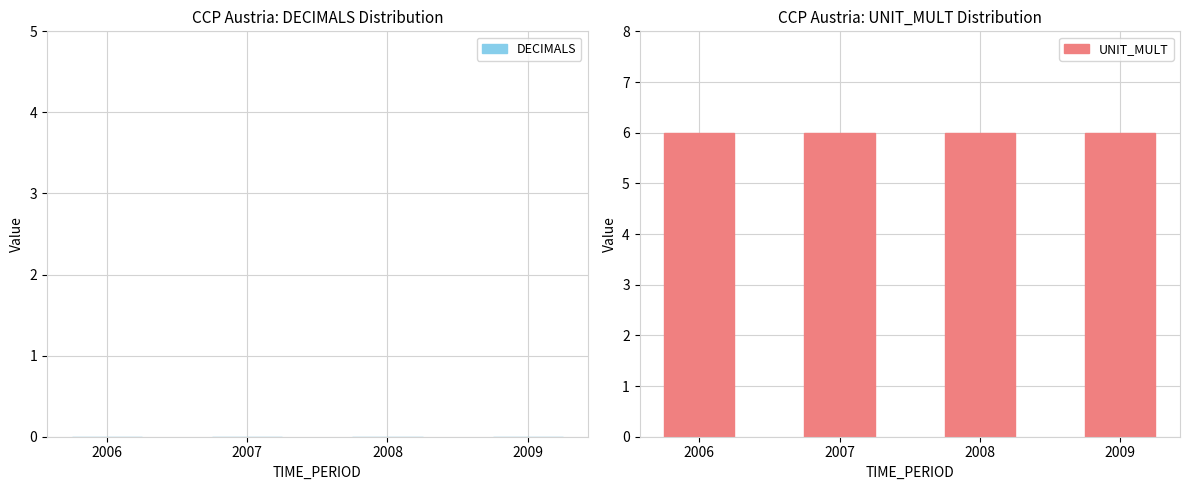

Between 2009 and 2006, which is larger?

2009